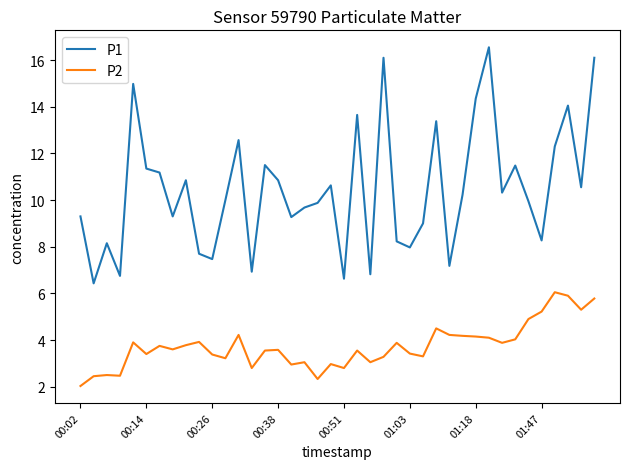

What is the lowest value of the P2 series?

2.0